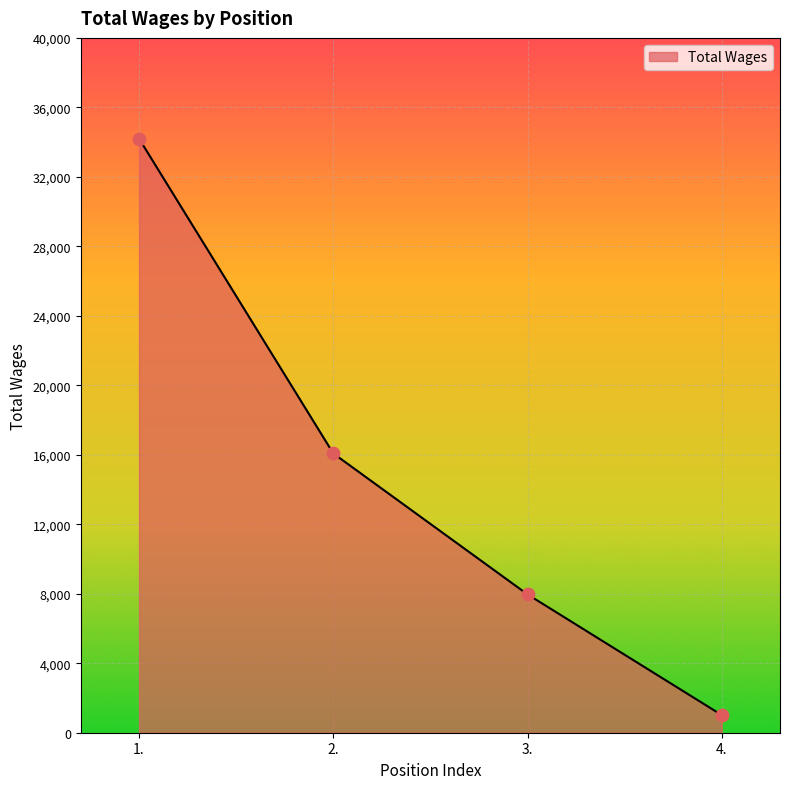

Which has a higher value, 1. or 4.?

1.